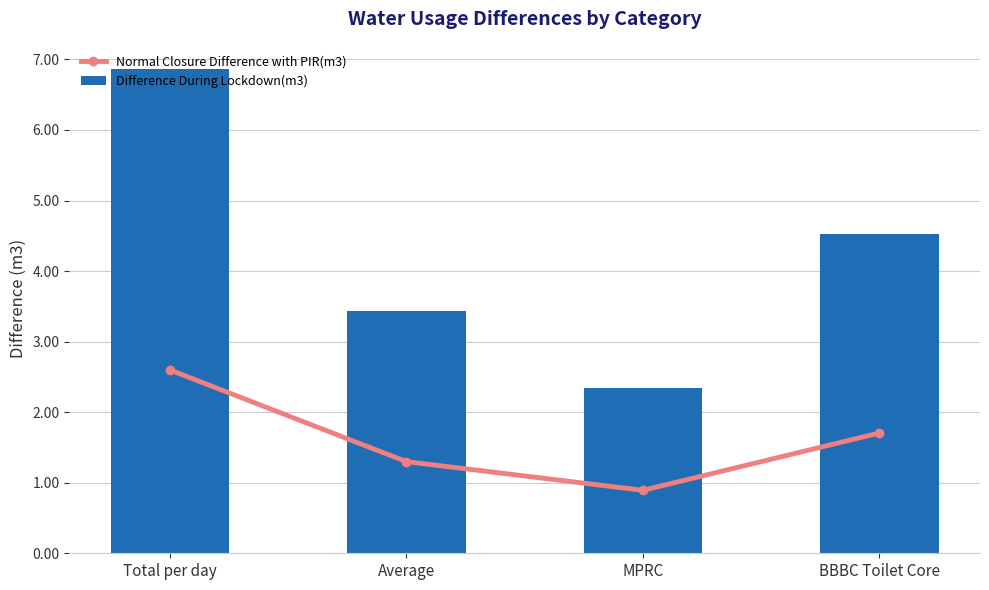

The value of Difference During Lockdown(m3) at Average is 3.4. True or false?

True